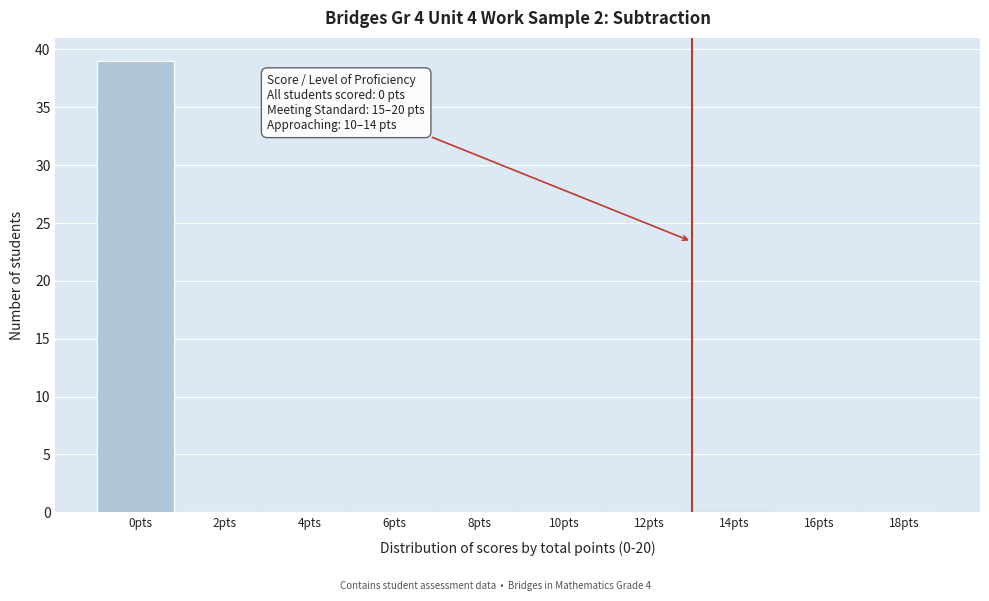

Reading right to left, extract all data points from this chart.

18pts=0	16pts=0	14pts=0	12pts=0	10pts=0	8pts=0	6pts=0	4pts=0	2pts=0	0pts=39